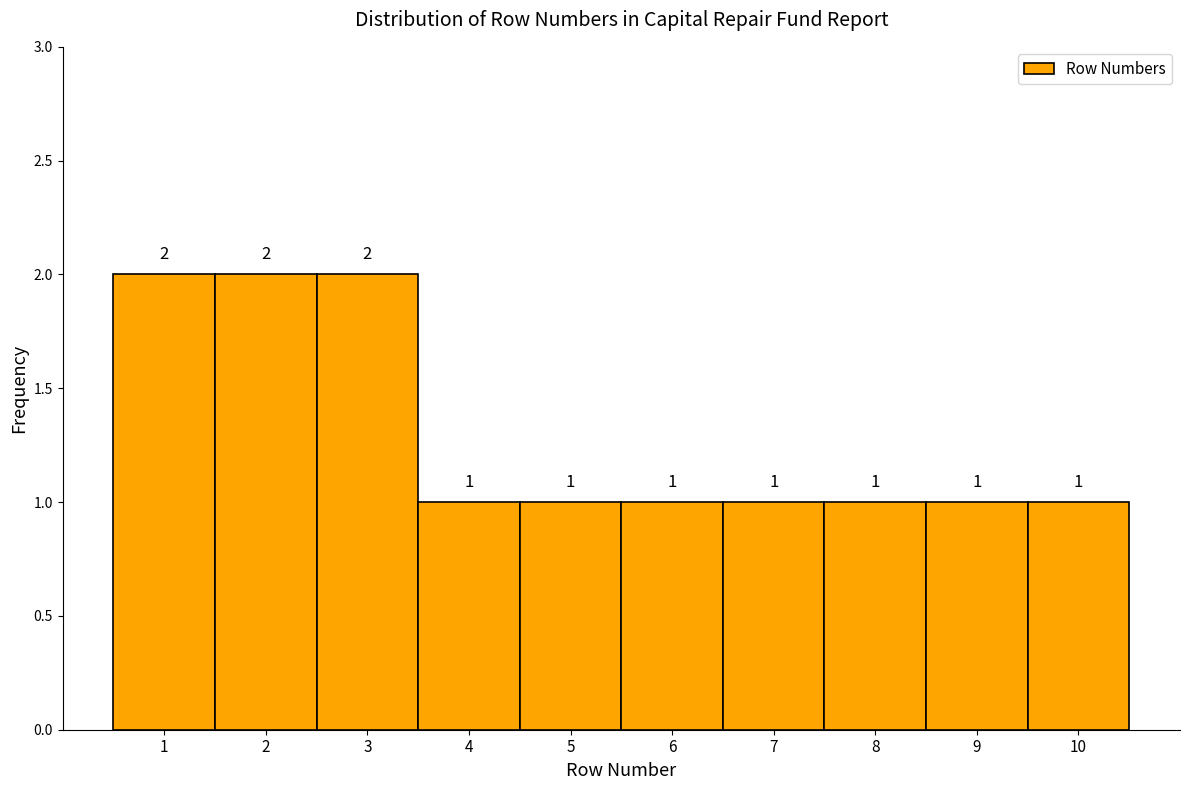

What is the height of the bar covering 6.5 to 7.5 on the x-axis?

1